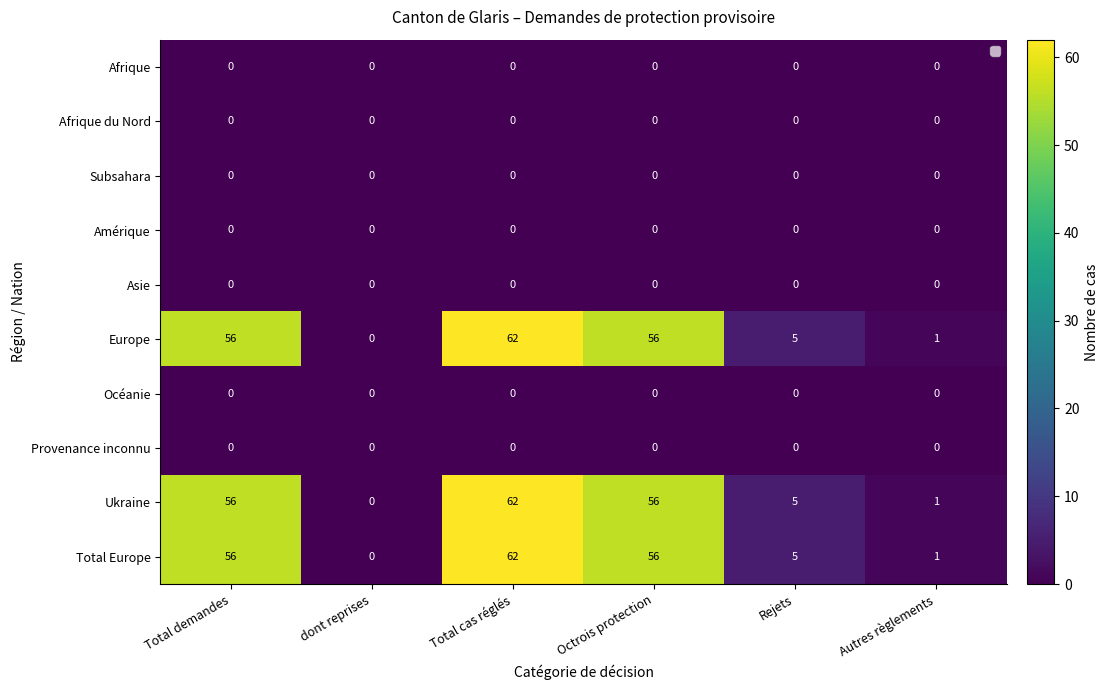

Is the value of Total Europe at Autres règlements greater than the value of Afrique at Autres règlements?

Yes